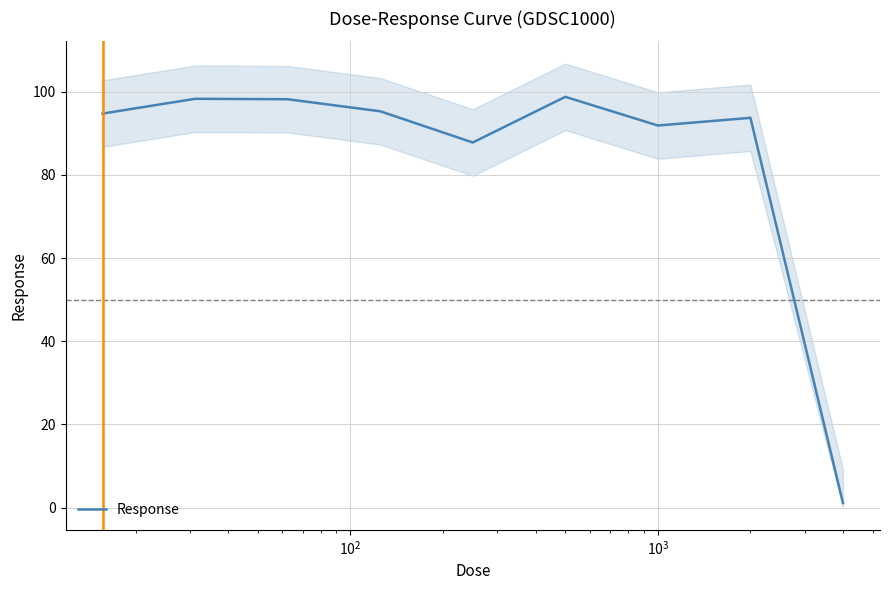

What is the highest value of the Response series?

98.8